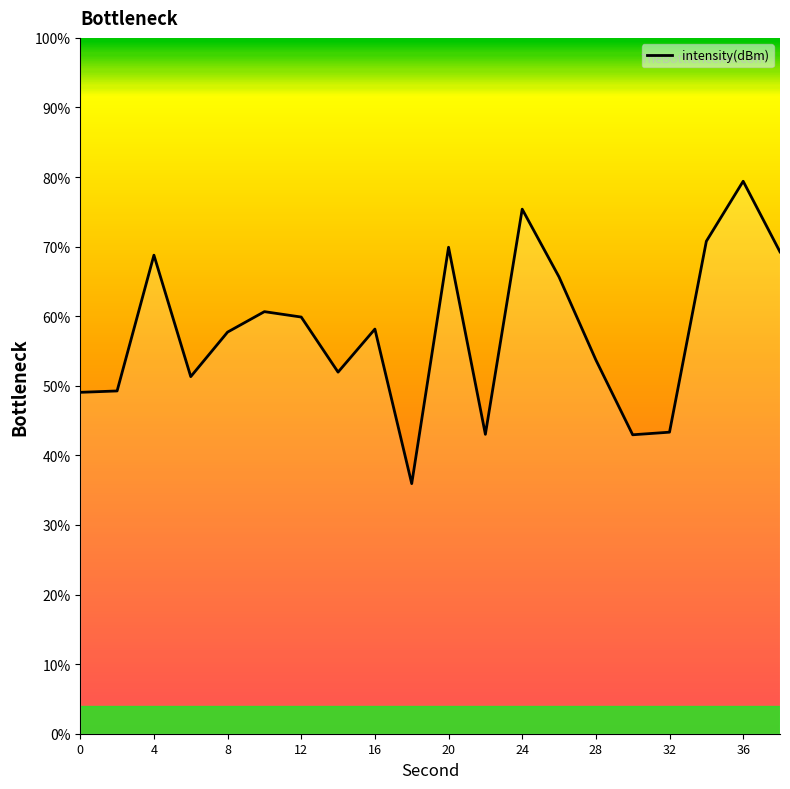

What is the minimum value shown in the chart?

35.9